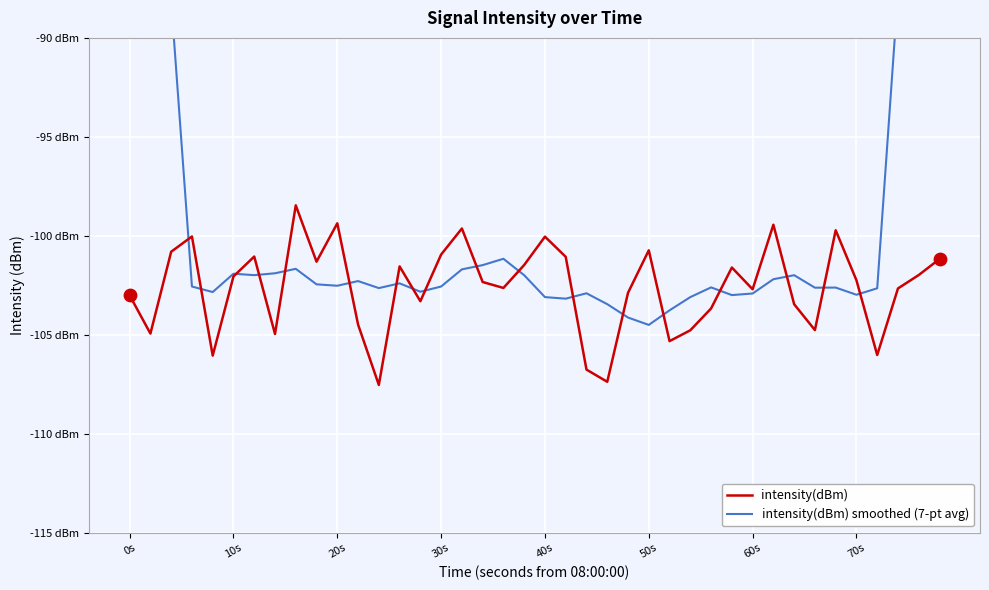

Which series reaches the minimum Y coordinate?

intensity(dBm)